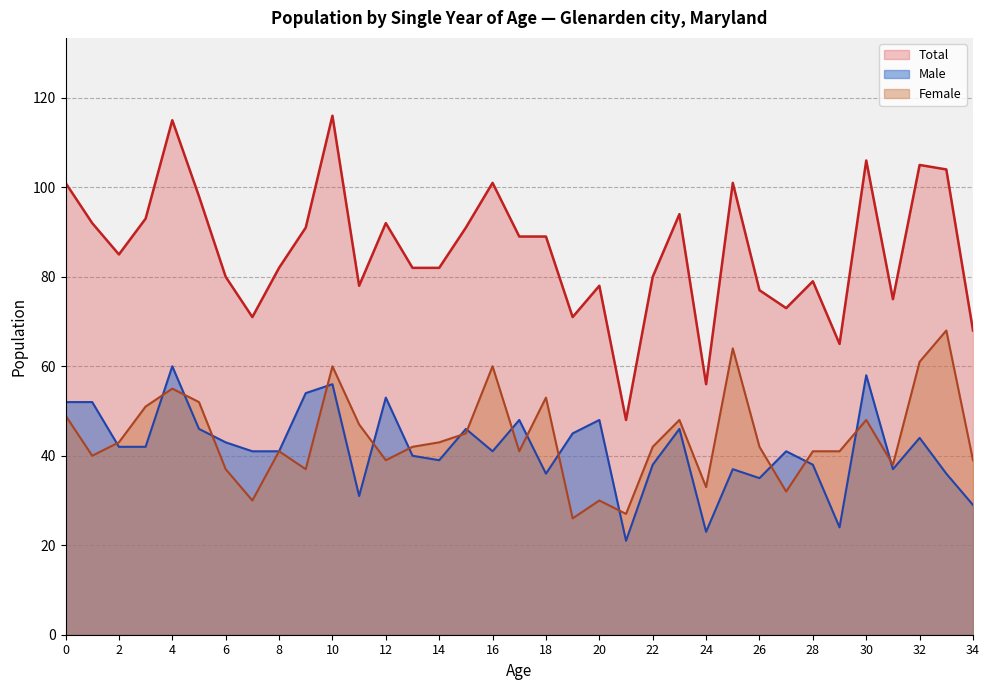

What is the sum of the Total values at 4 and 7?

186